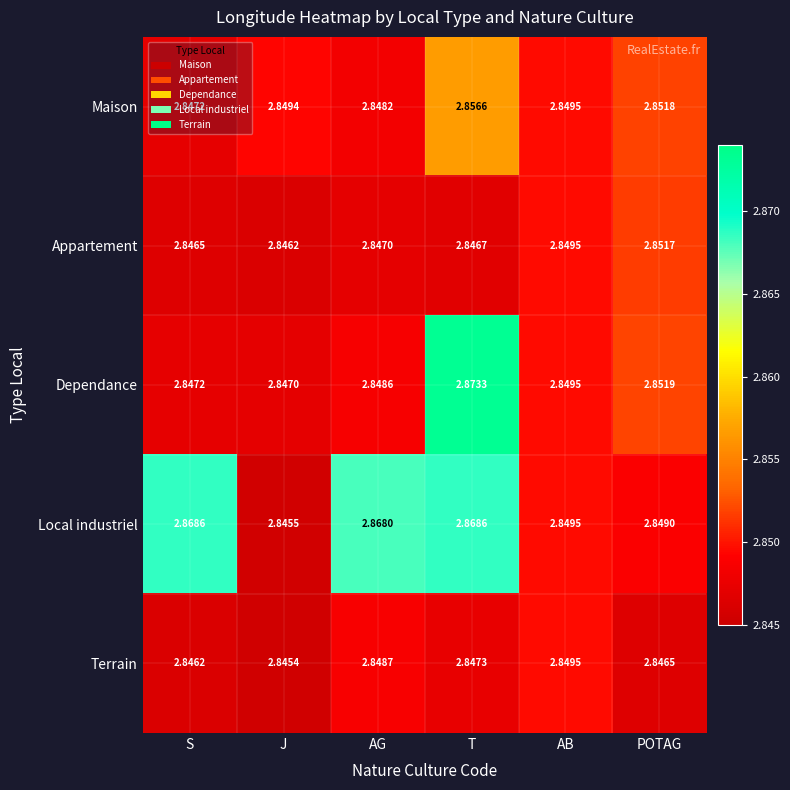

Which category has the highest value across all series?

T